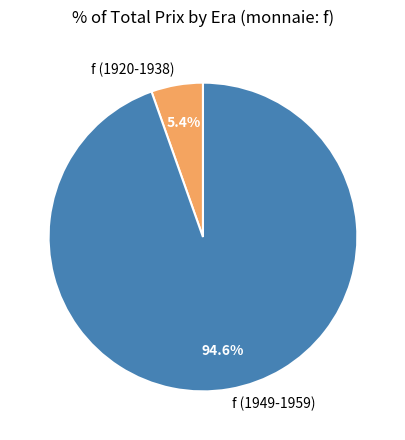

Rank the categories by value from highest to lowest.

f (1949-1959), f (1920-1938)